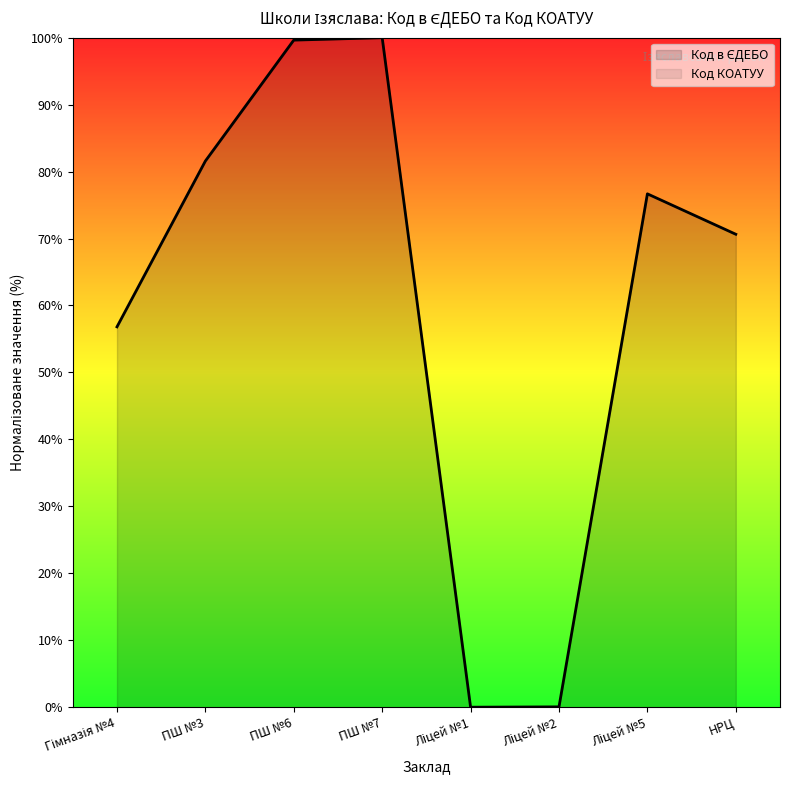

Count the number of data series in this chart.

1